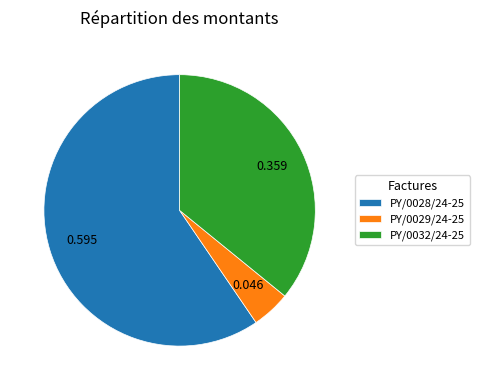

Is the sum of PY/0032/24-25 and PY/0029/24-25 greater than half?

No